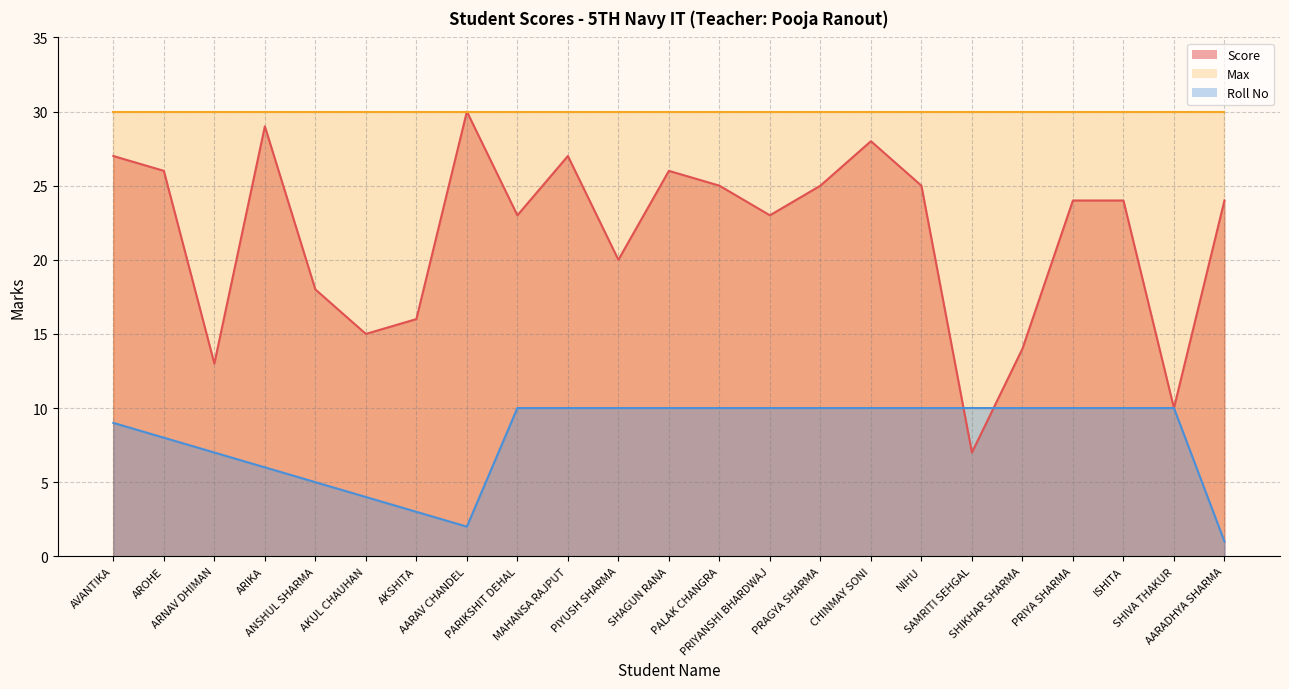

Which category has the lowest value in the Roll No series?

AARADHYA SHARMA